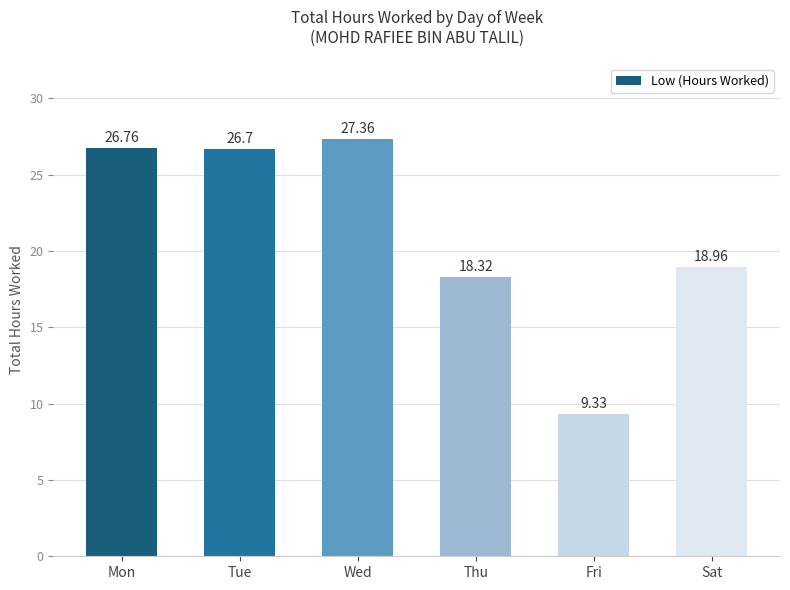

List the labels in order of value, largest first.

Wed, Mon, Tue, Sat, Thu, Fri